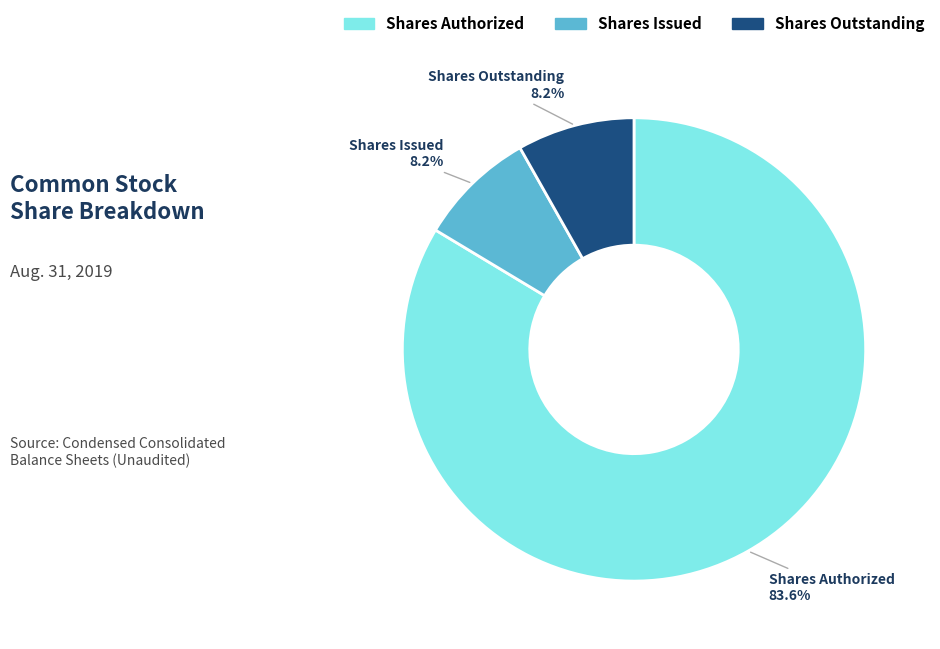

Does any single category account for the majority?

Yes